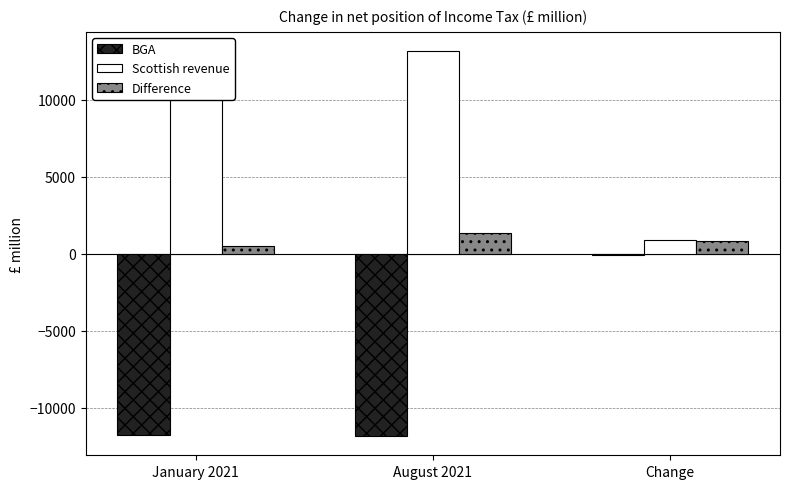

True or false: Scottish revenue has a value of 21091.4 at August 2021.

False